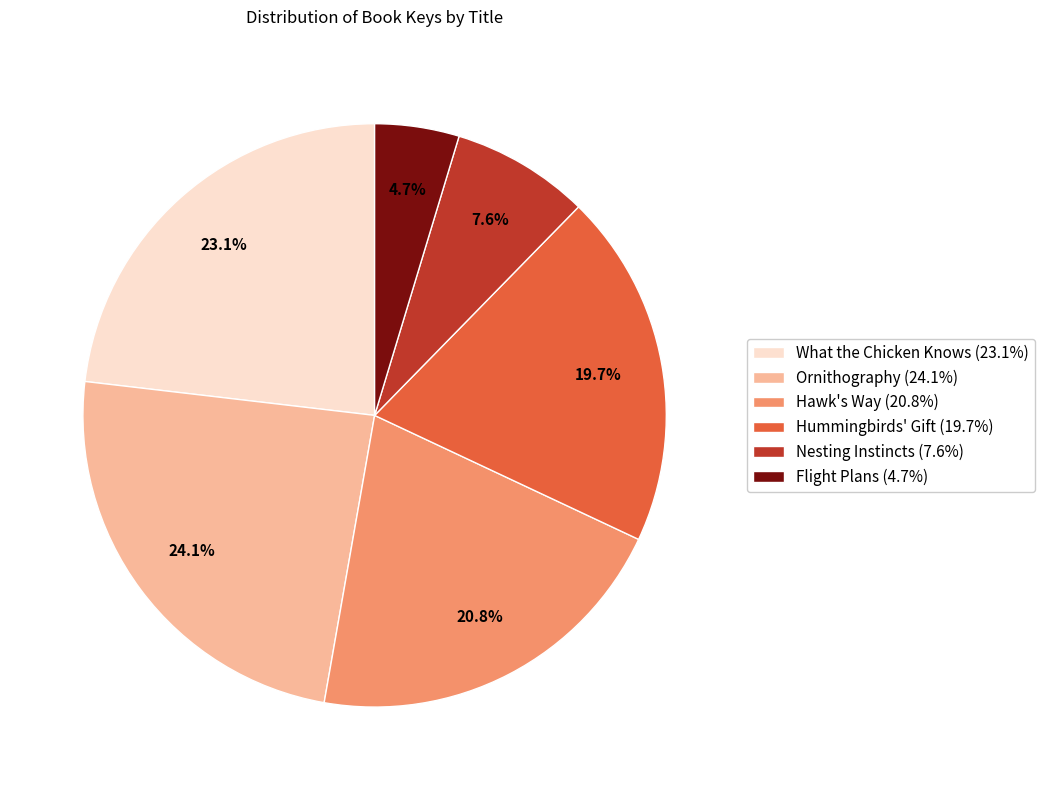

What percentage do What the Chicken Knows and Ornithography together represent?

47.2%